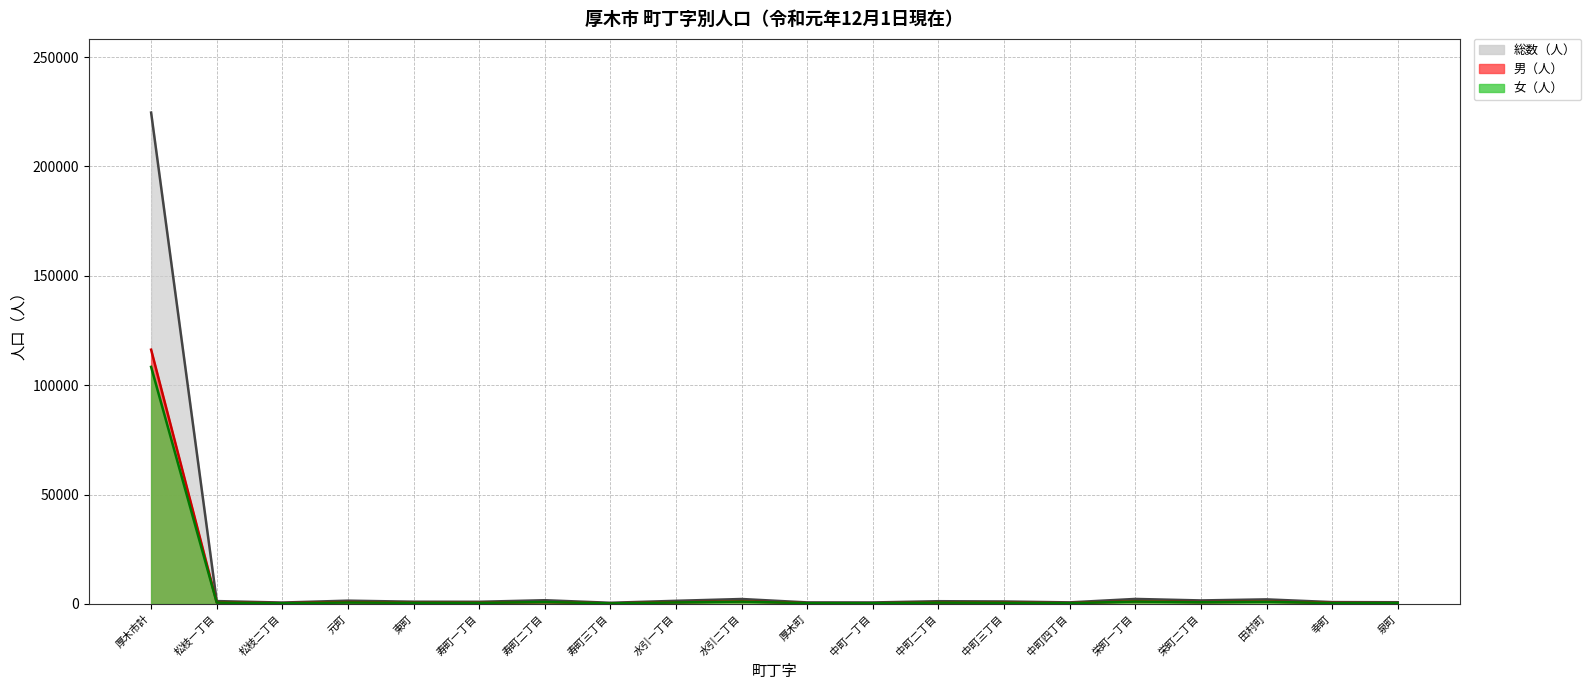

Which series has the largest range (max minus min)?

総数（人）